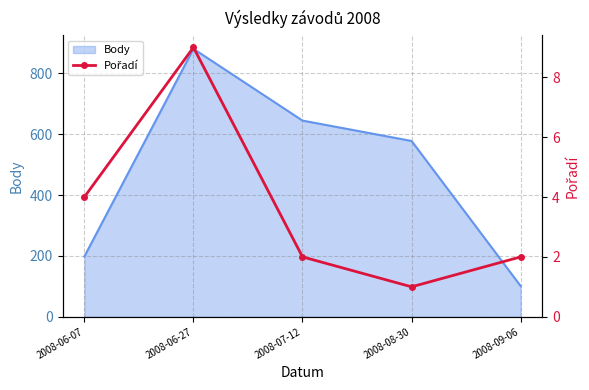

The value at 2008-07-12 is 2. True or false?

True